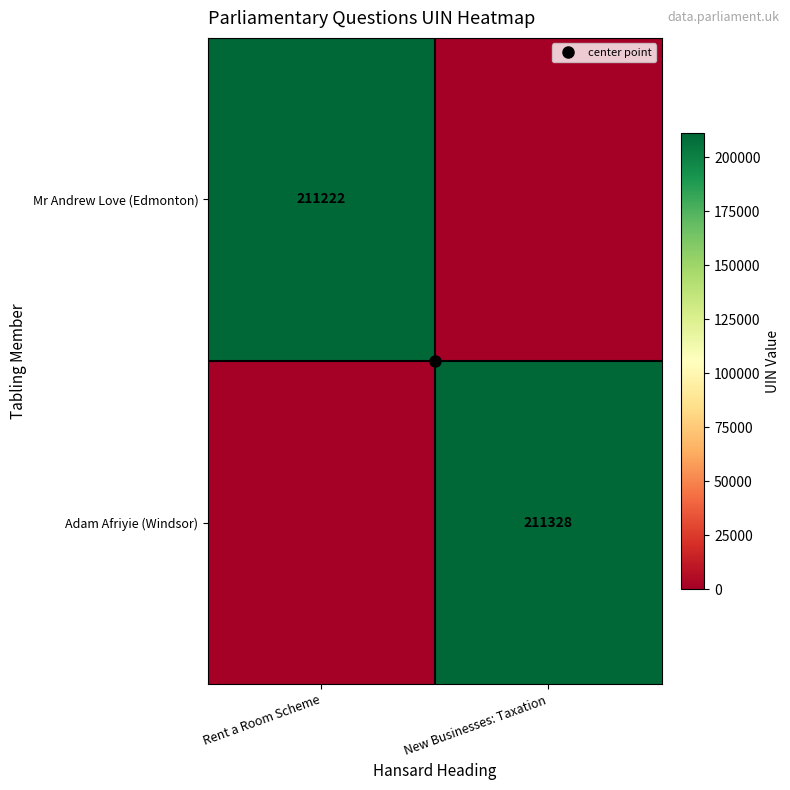

Which series has the largest range (max minus min)?

Adam Afriyie (Windsor)